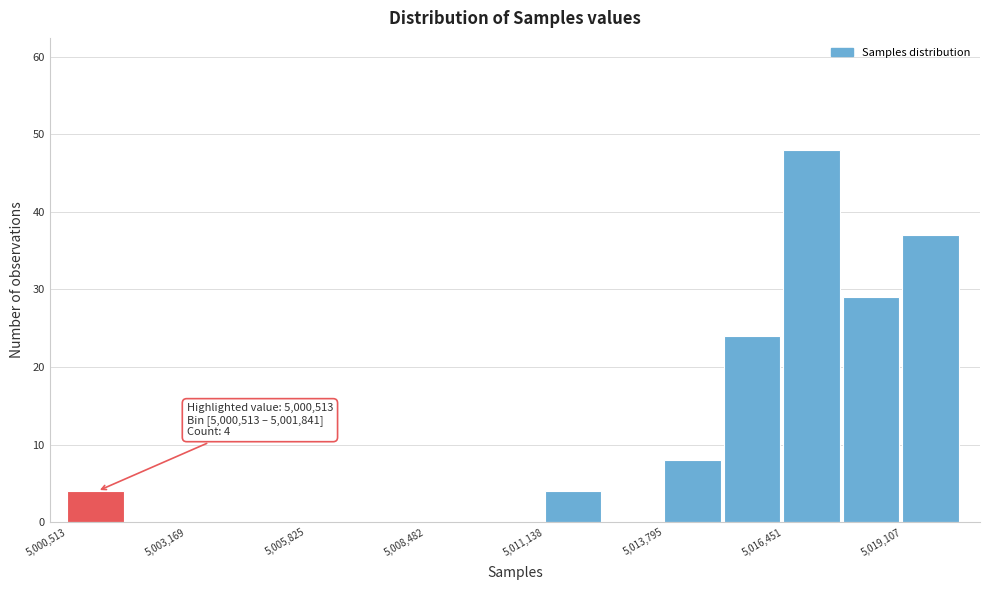

Around what value on the x-axis is the tallest bar? Give the approximate position of its centre, as read against the axis.

5017000